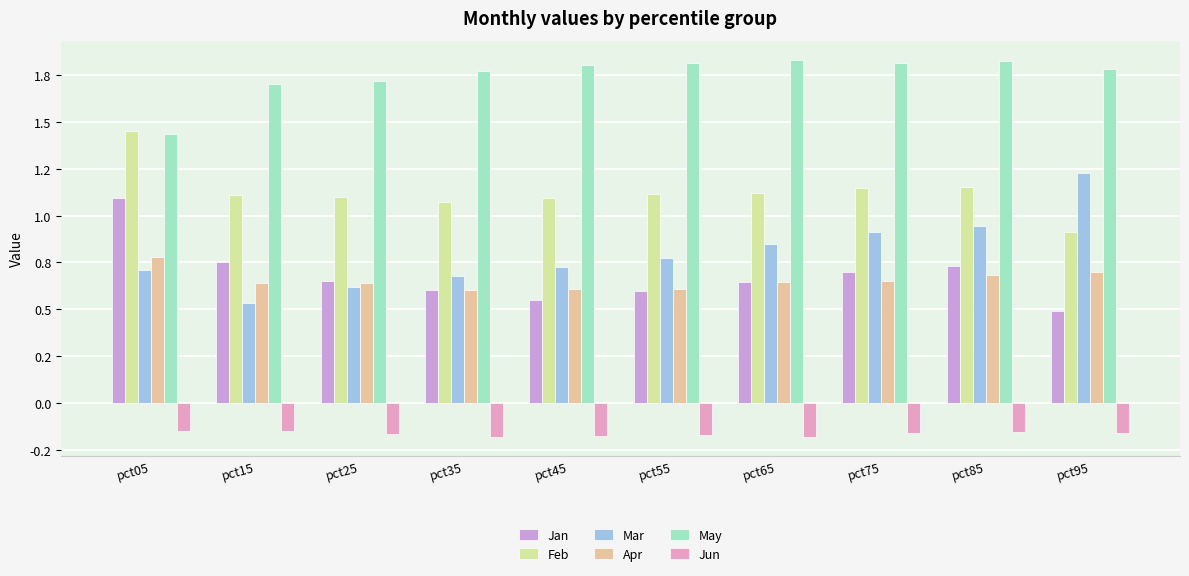

The value of Jan at pct05 is 1.8. True or false?

False